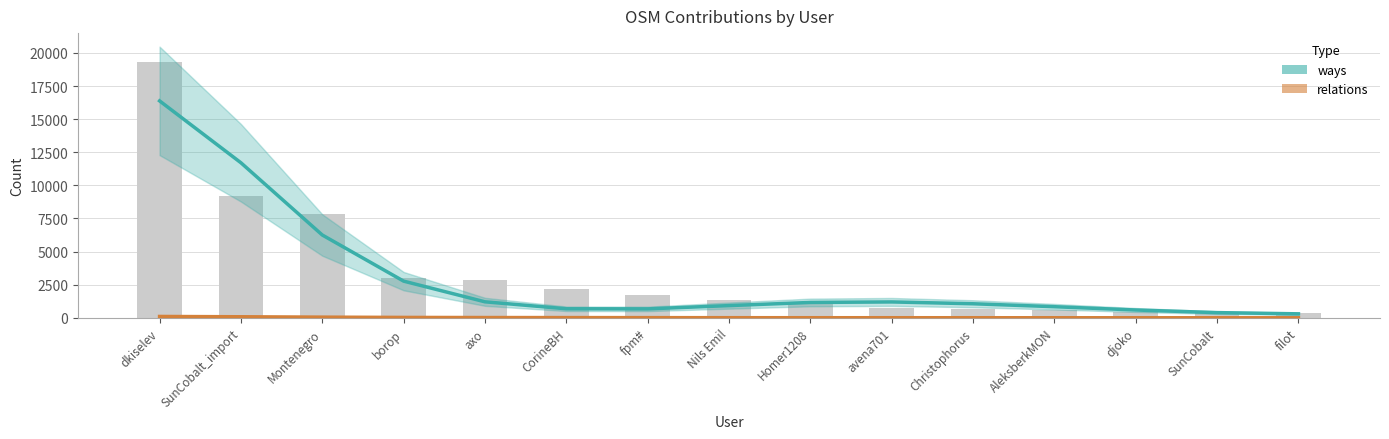

Which category has the highest value in the relations series?

dkiselev